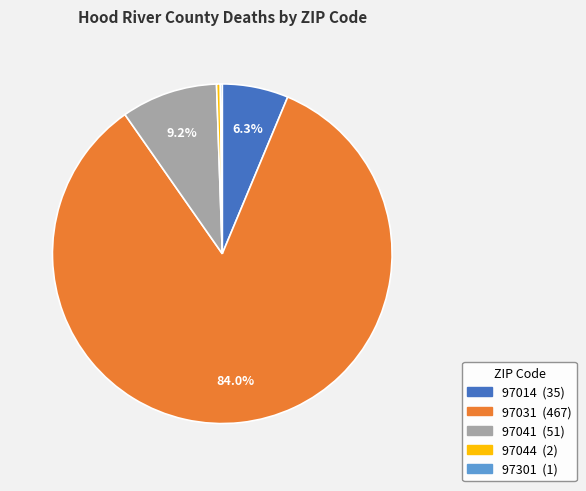

What is the ratio of the value at 97031 to the value at 97014?

13.3